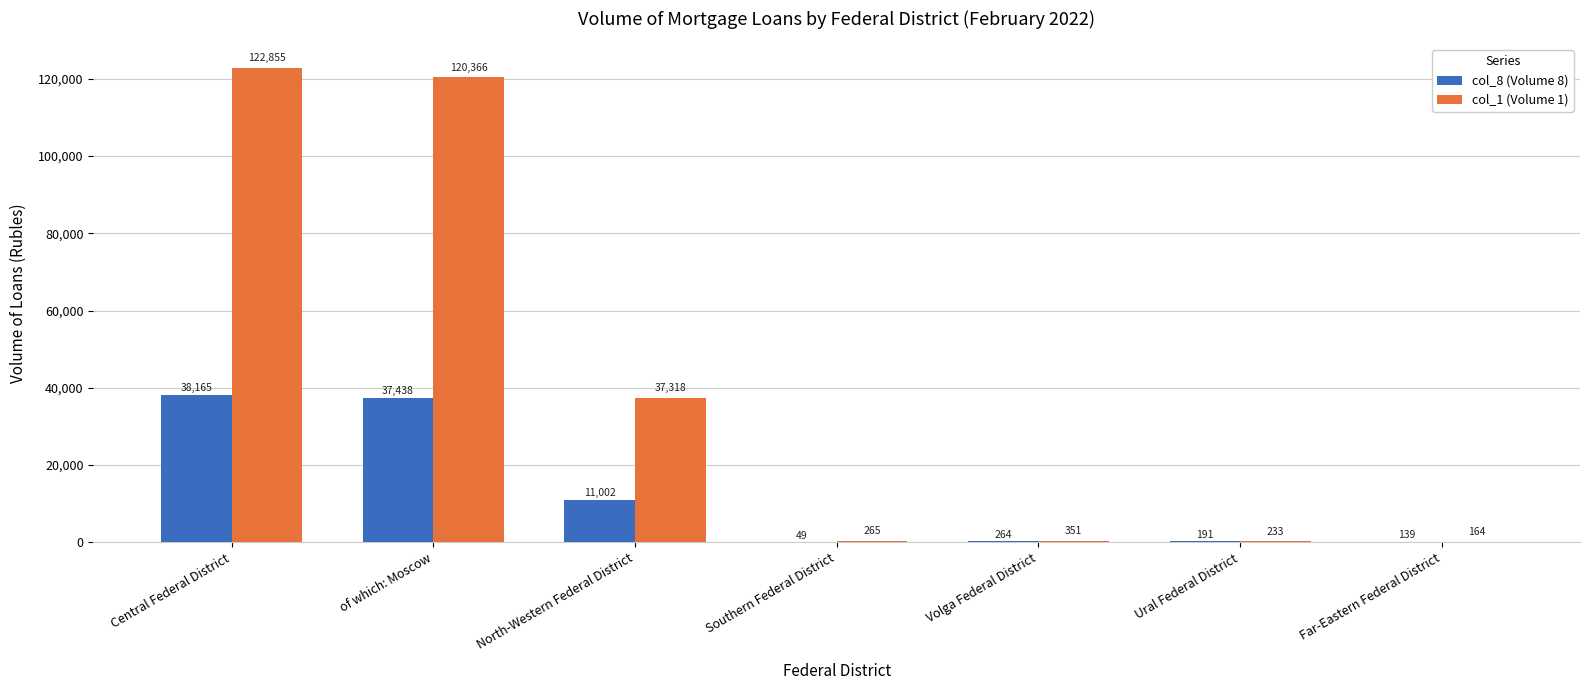

True or false: col_1 (Volume 1) has a value of 47187 at Central Federal District.

False